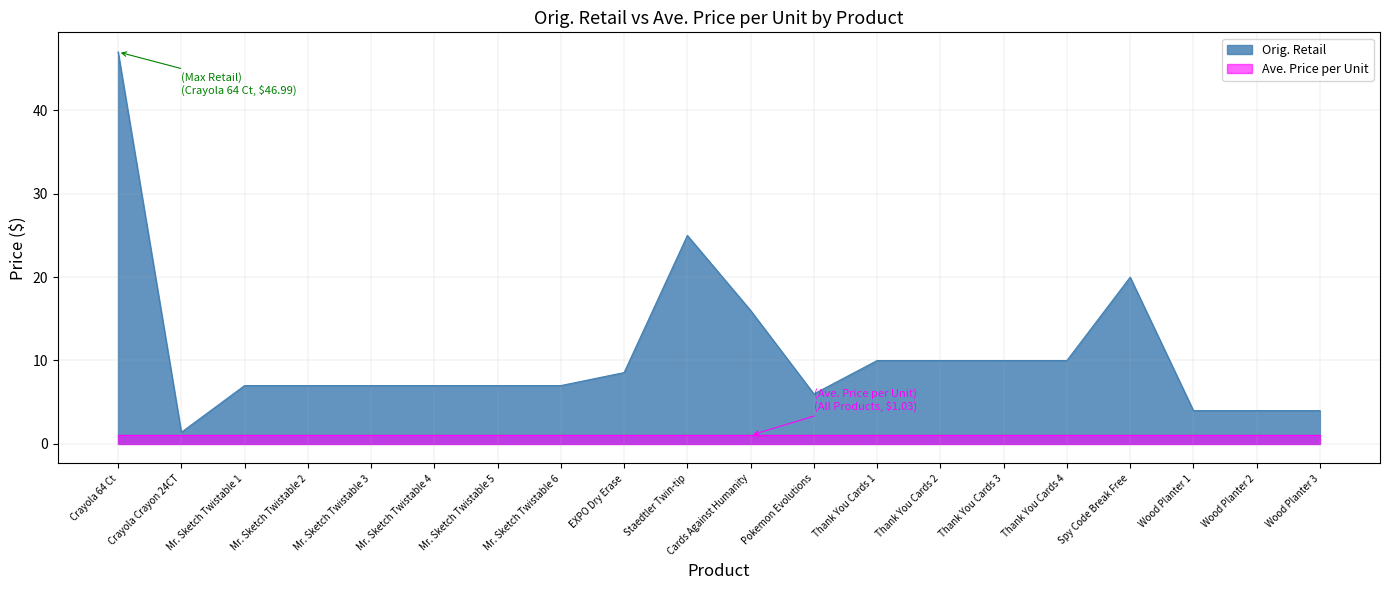

What is the label of the 12th point from the left?

Pokemon Evolutions